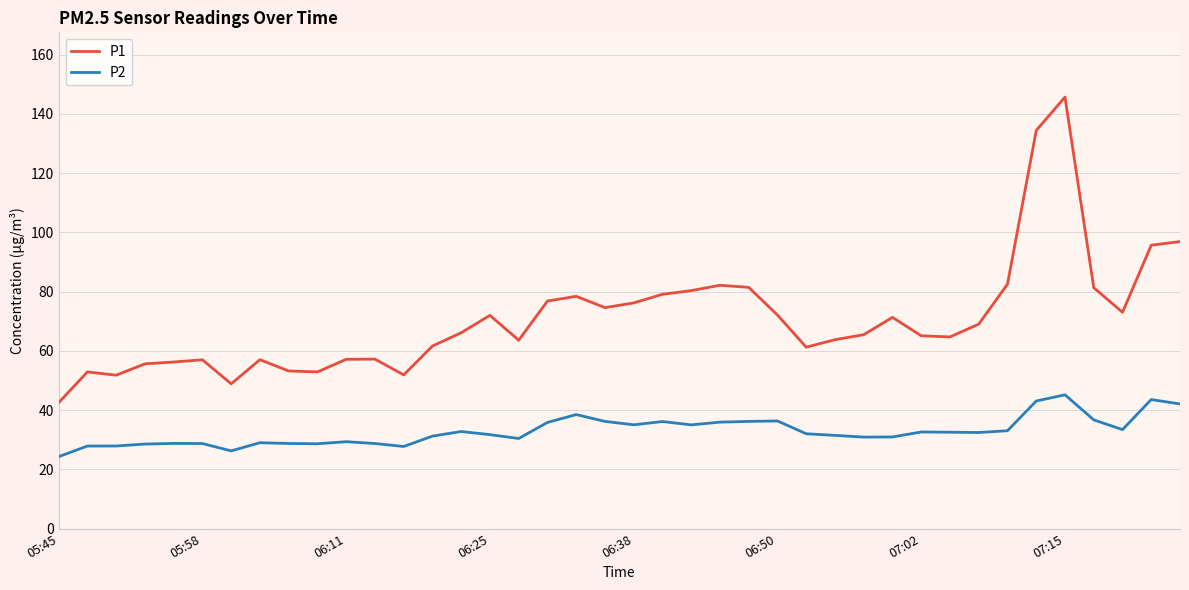

Which series has the largest total across all categories?

P1